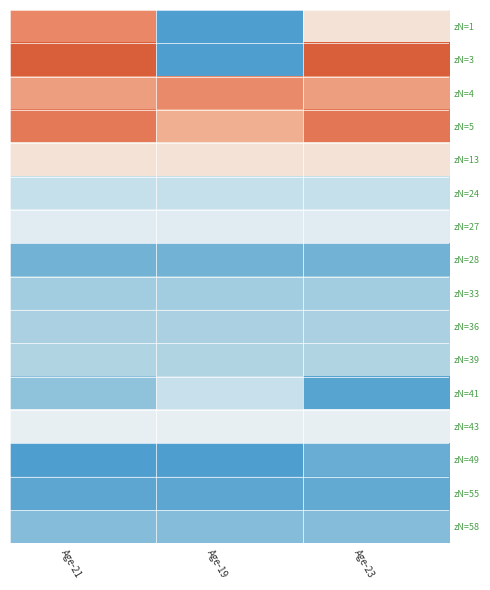

Which label corresponds to the largest value in the chart?

Age-21